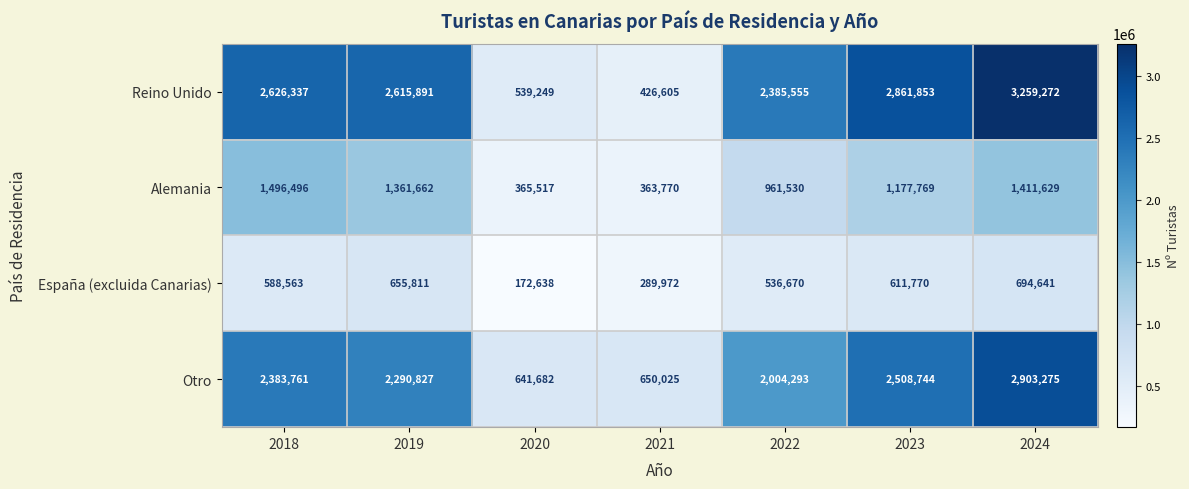

What is the average value of the Otro series?

1911801